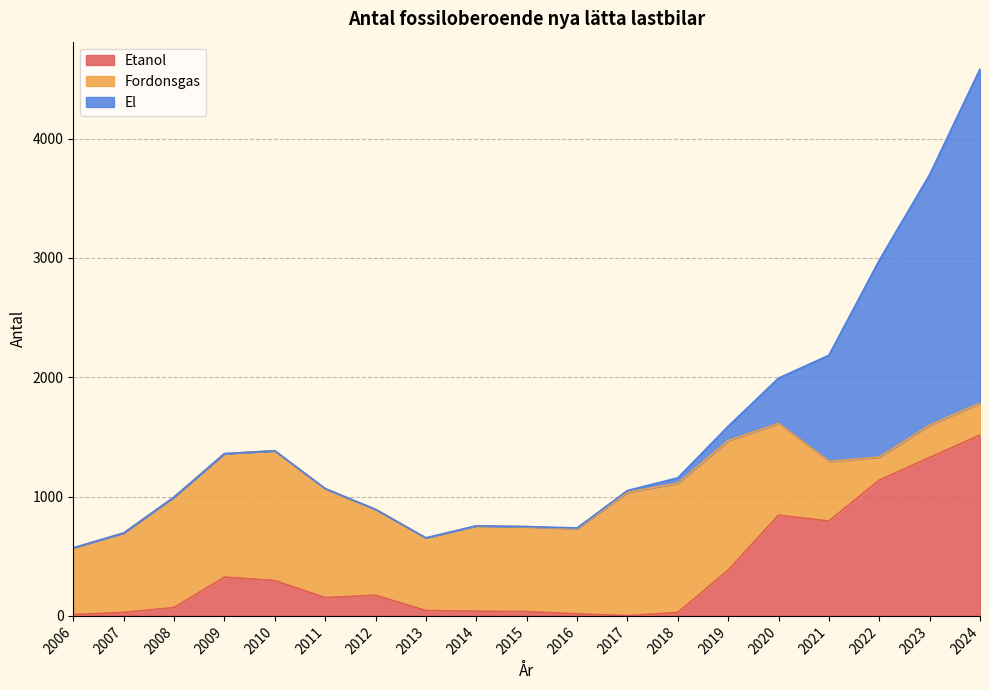

At 2020, list the series in order from largest to smallest.

Etanol, Fordonsgas, El